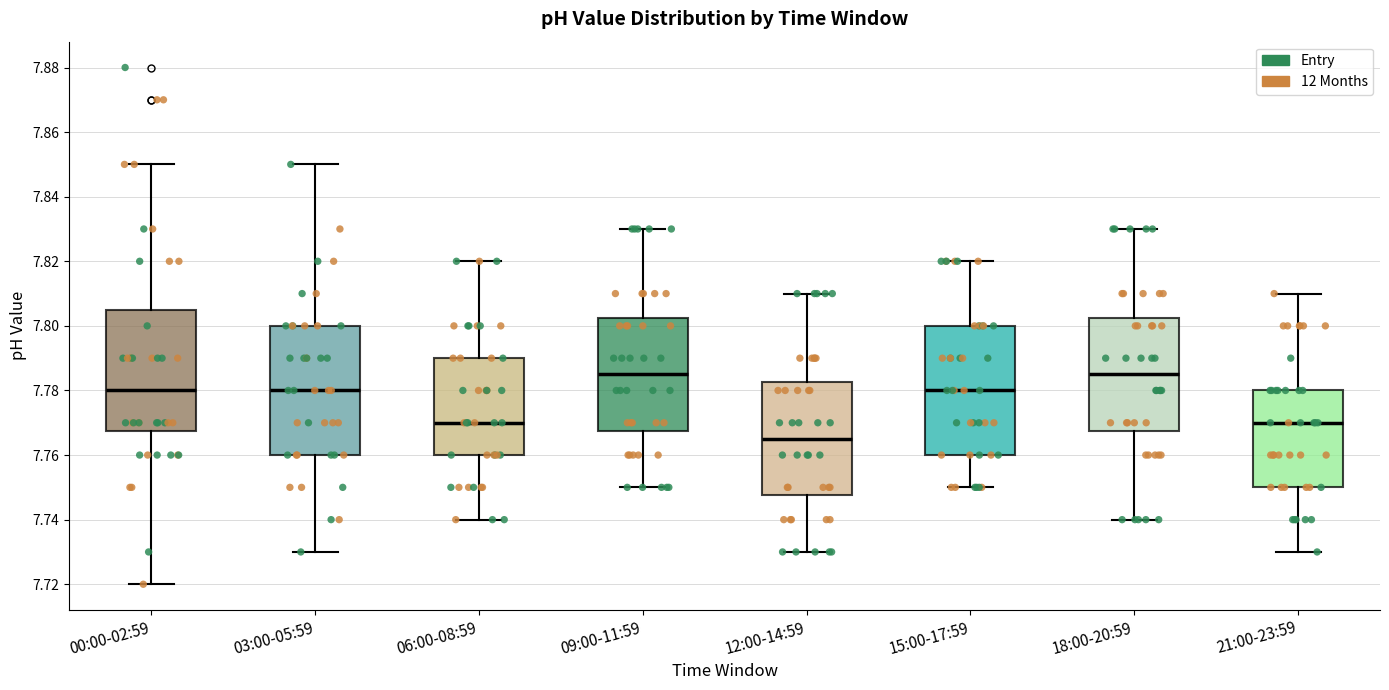

Reading left to right, transcribe this box plot: for each box, give where its median line is, the range the box spans, and where its two whiskers end, as read against the y-axis. The values are not printed on the chart, so give them approximately, as read against the axis.

00:00-02:59: median 7.780, box 7.768 to 7.806, whiskers 7.720 to 7.850
03:00-05:59: median 7.780, box 7.760 to 7.800, whiskers 7.730 to 7.850
06:00-08:59: median 7.770, box 7.760 to 7.790, whiskers 7.740 to 7.820
09:00-11:59: median 7.786, box 7.768 to 7.802, whiskers 7.750 to 7.830
12:00-14:59: median 7.766, box 7.748 to 7.782, whiskers 7.730 to 7.810
15:00-17:59: median 7.780, box 7.760 to 7.800, whiskers 7.750 to 7.820
18:00-20:59: median 7.786, box 7.768 to 7.802, whiskers 7.740 to 7.830
21:00-23:59: median 7.770, box 7.750 to 7.780, whiskers 7.730 to 7.810